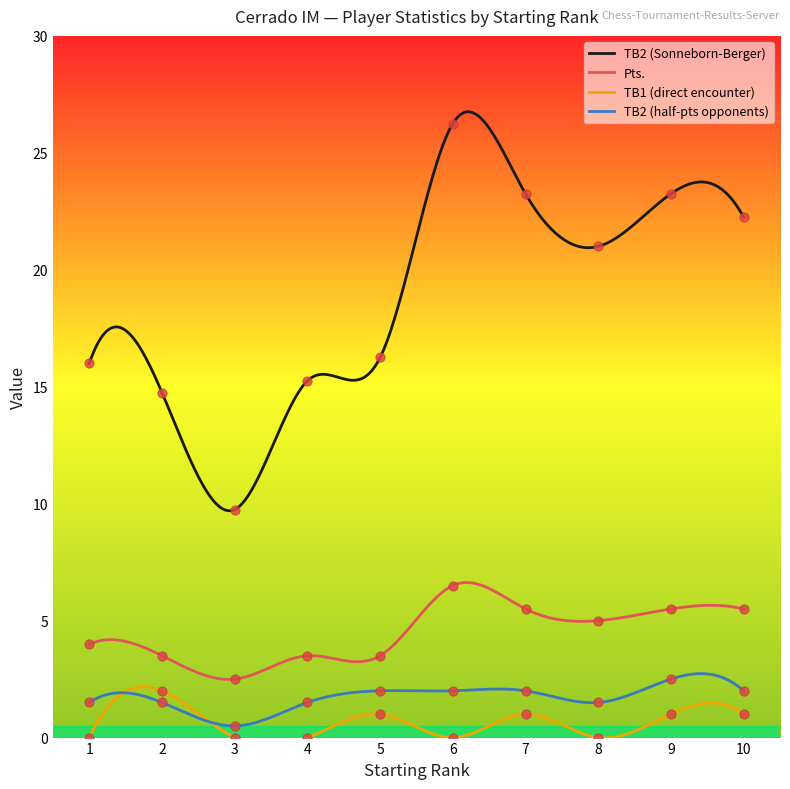

Is the value of Pts. at 5 greater than the value of TB2 (Sonneborn-Berger) at 1?

No